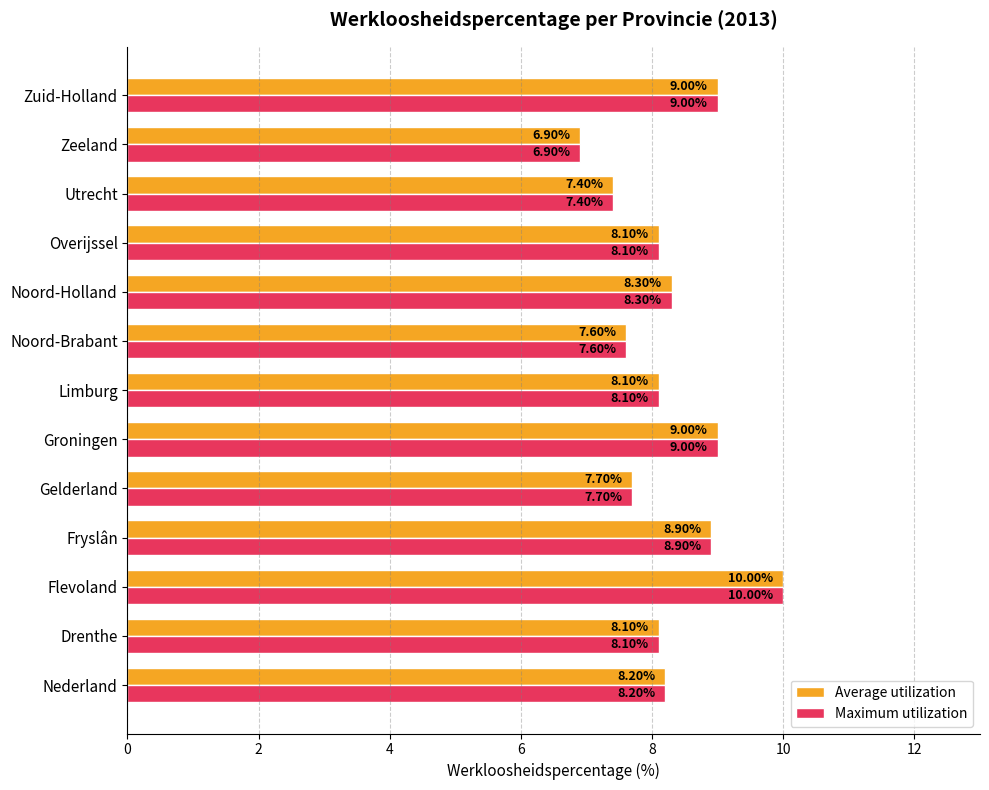

Which label corresponds to the smallest value in the chart?

Zeeland